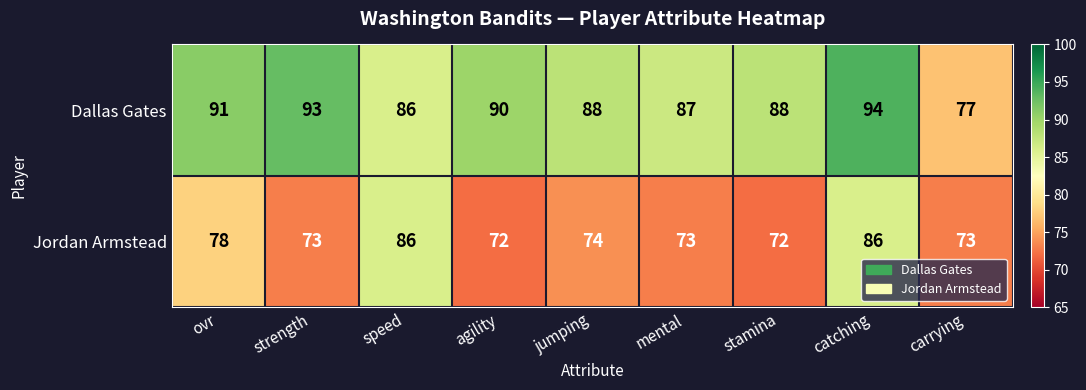

At which category is the sum across all series the highest?

catching